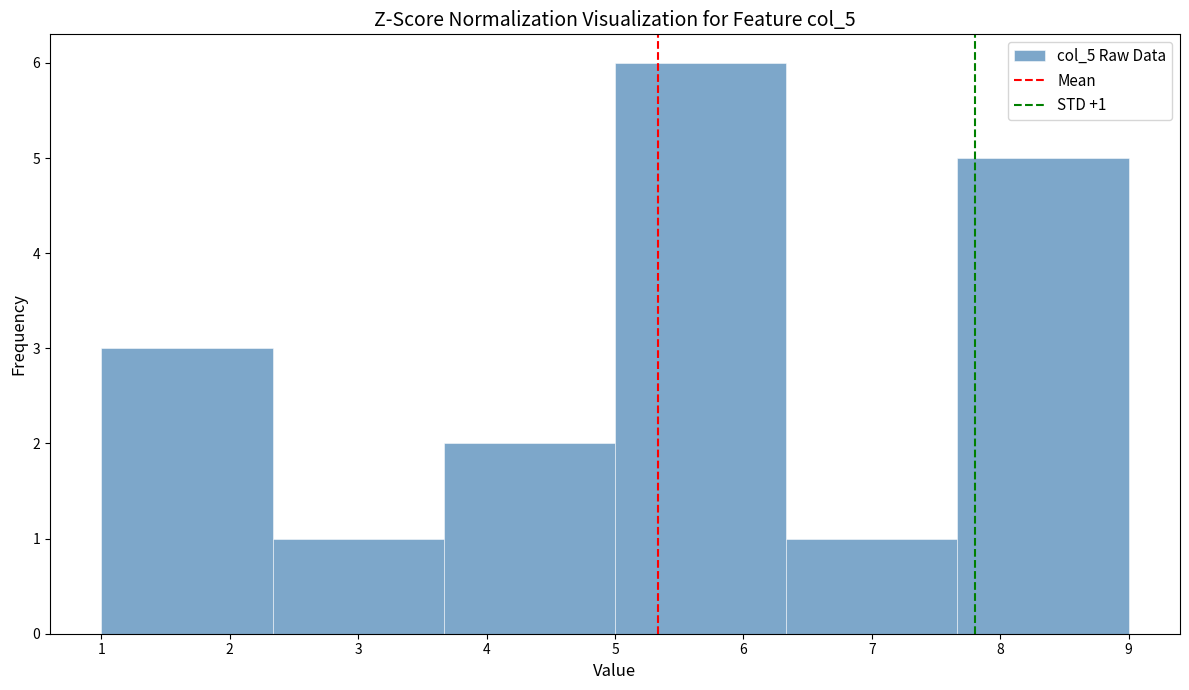

Over which range of the x-axis is the bar tallest?

5.0 to 6.3